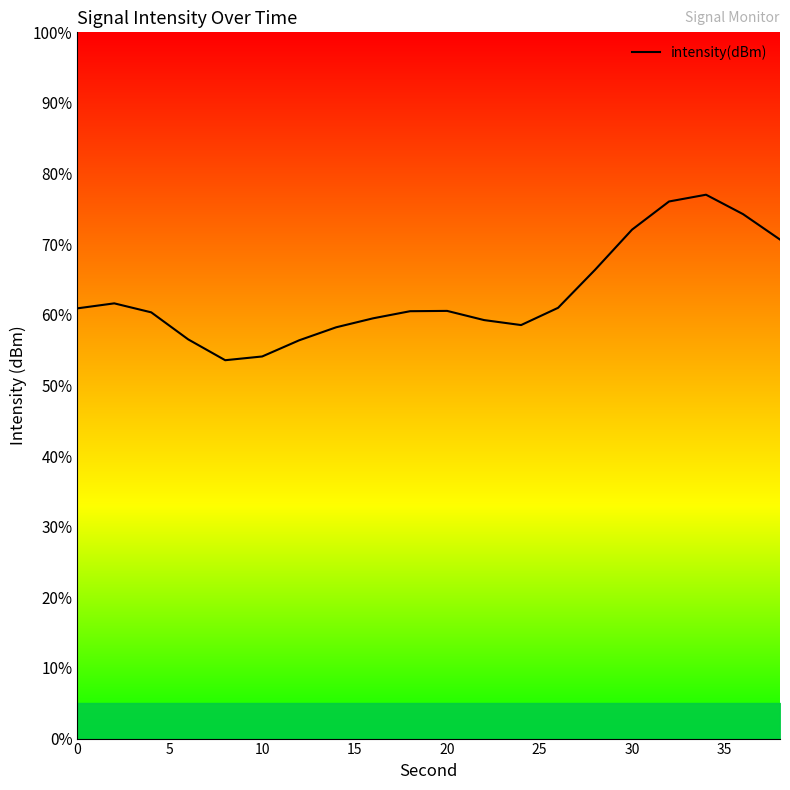

What is the greatest value displayed?

77.0